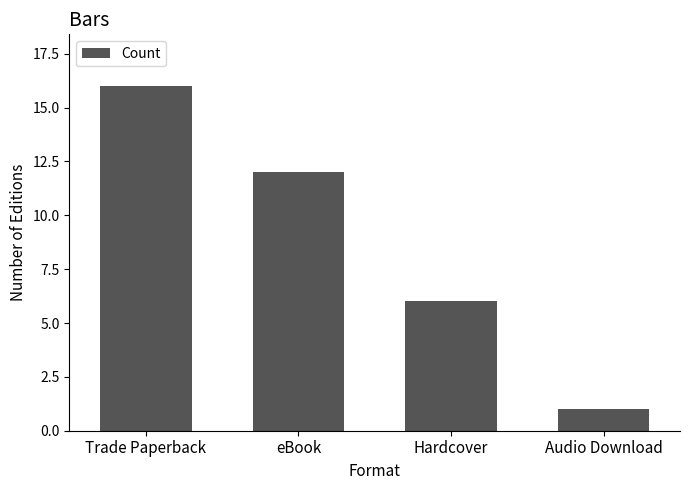

The value at Audio Download is 2. True or false?

False